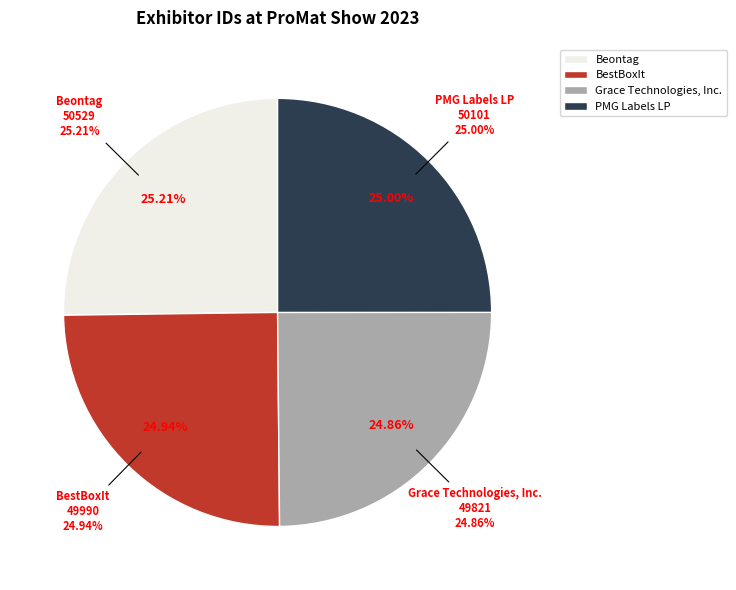

To the nearest percent, what percentage of the pie is Grace Technologies, Inc.?

25%